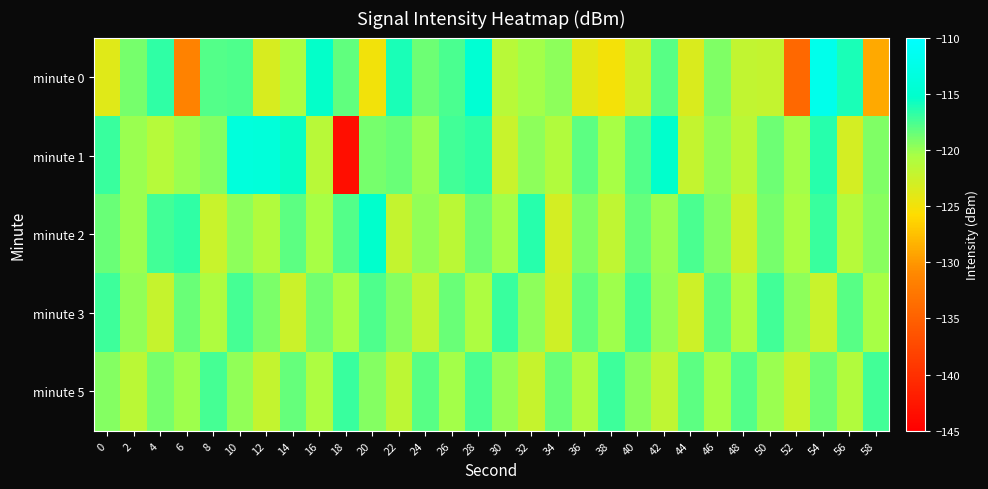

At which category is the sum across all series the highest?

54